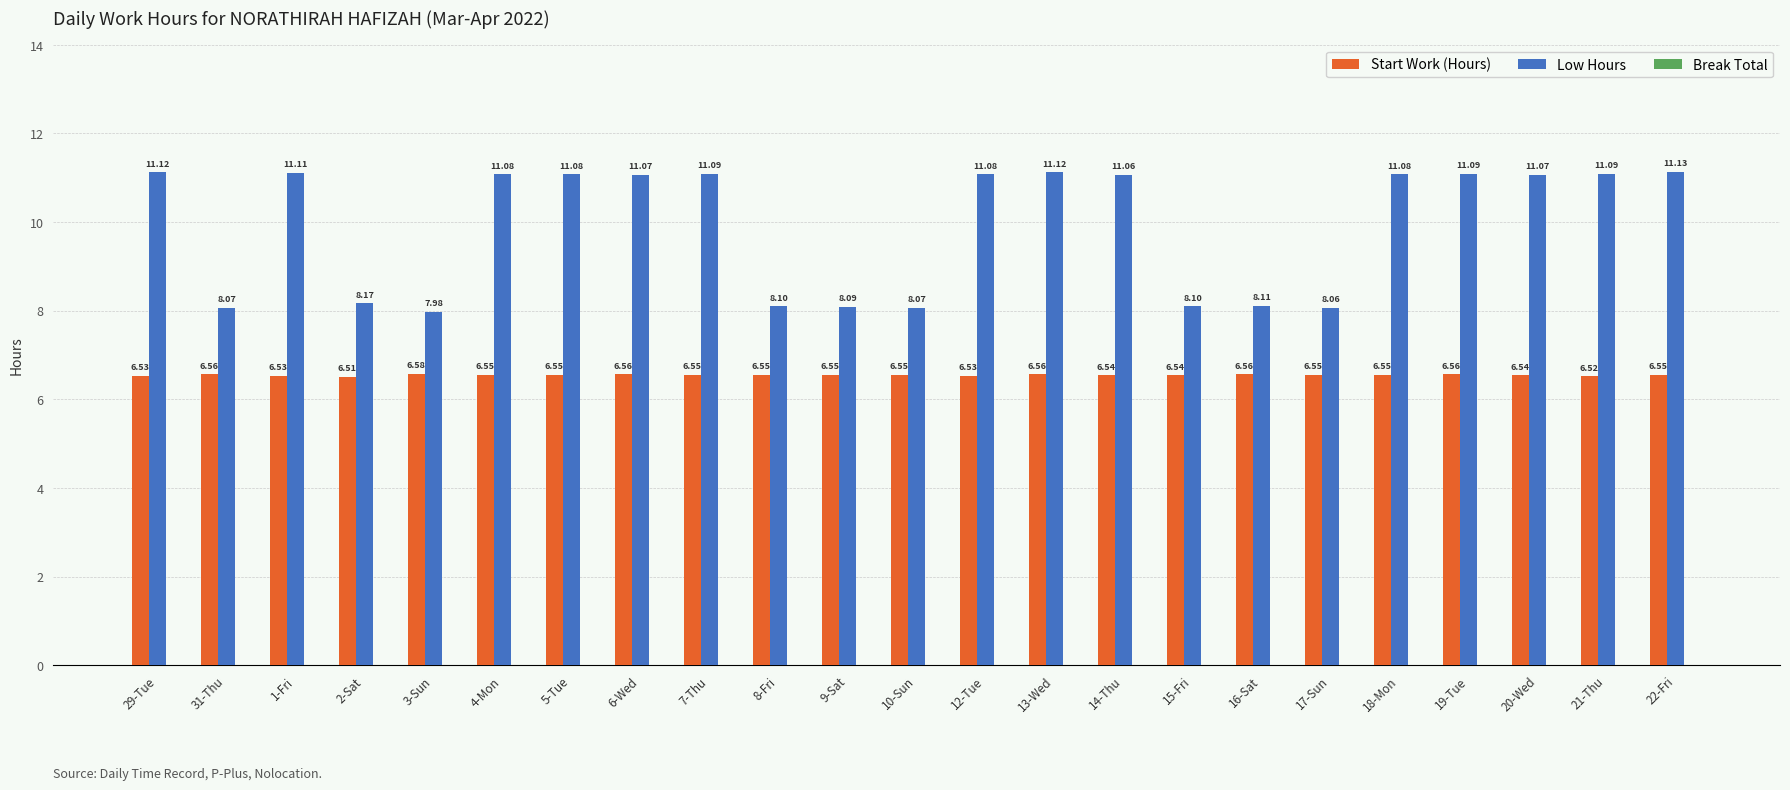

What is the label of the 17th bar from the left?

16-Sat